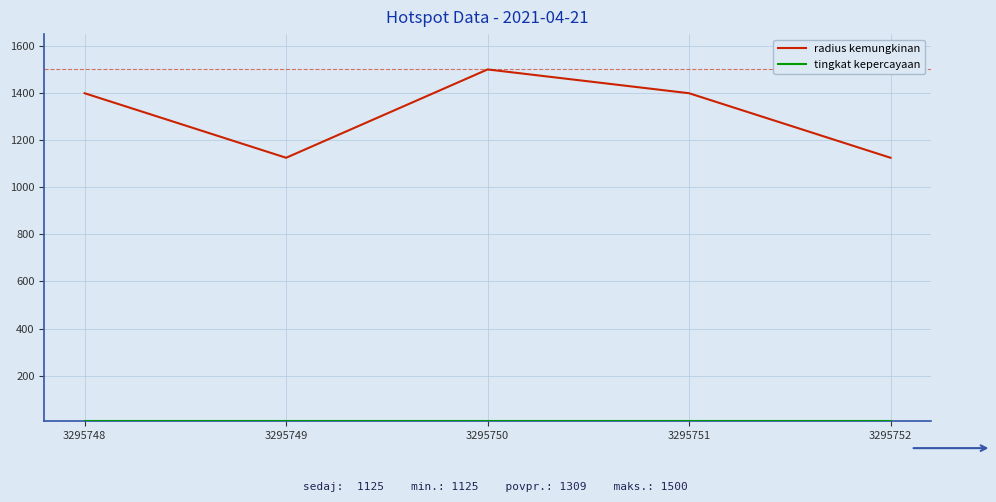

The radius kemungkinan series shows 2342 at 3295751. True or false?

False